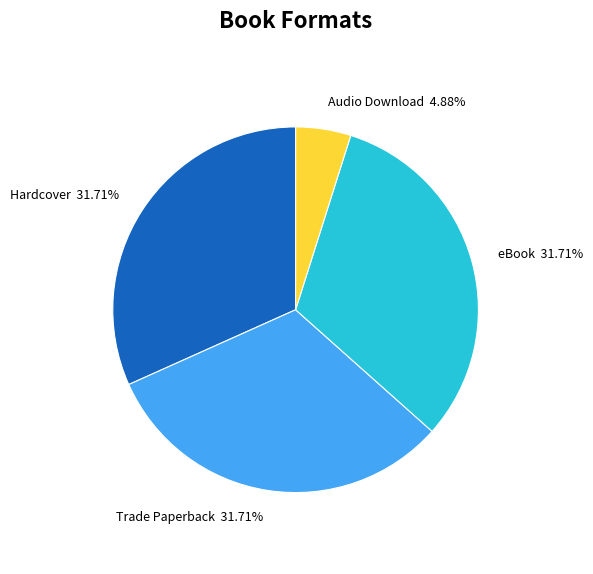

Does any single category account for the majority?

No